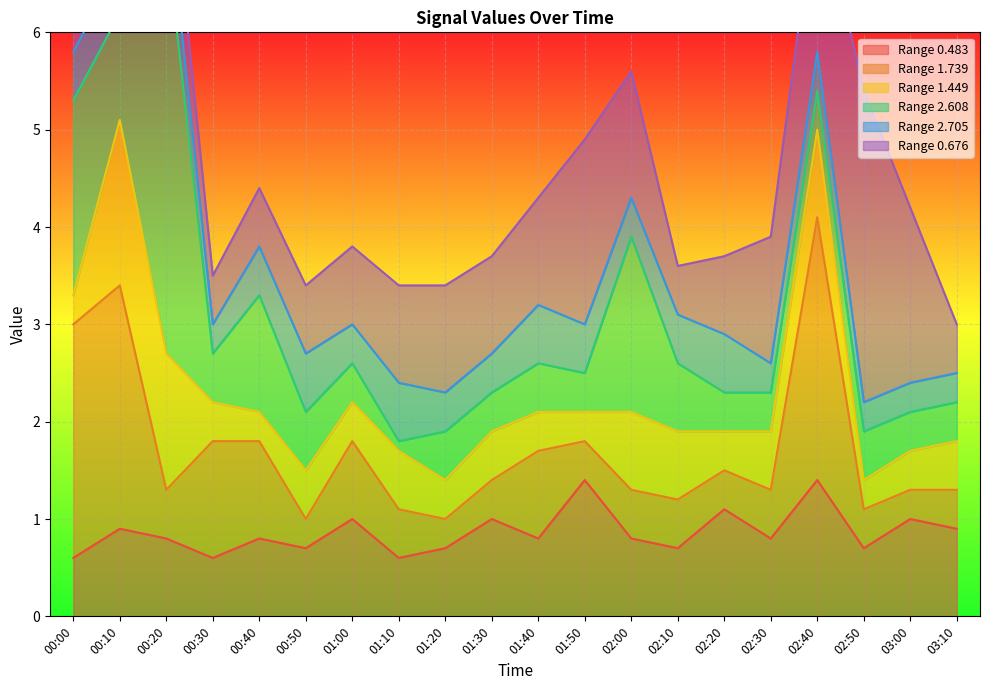

Which series has the largest range (max minus min)?

2.608